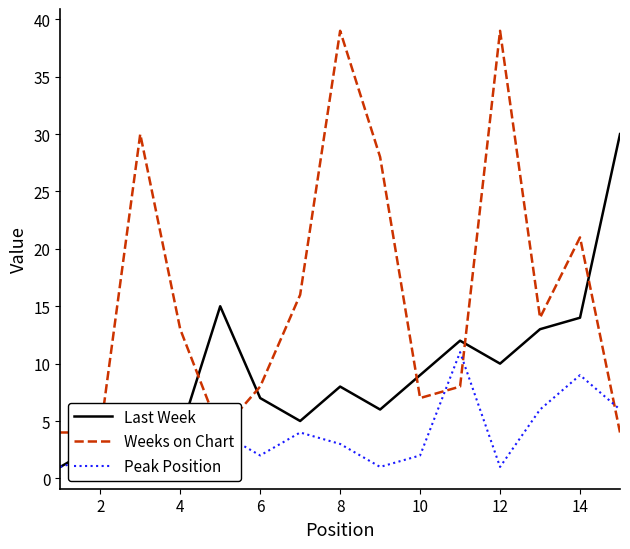

How many interior local valleys does the Peak Position series have?

4